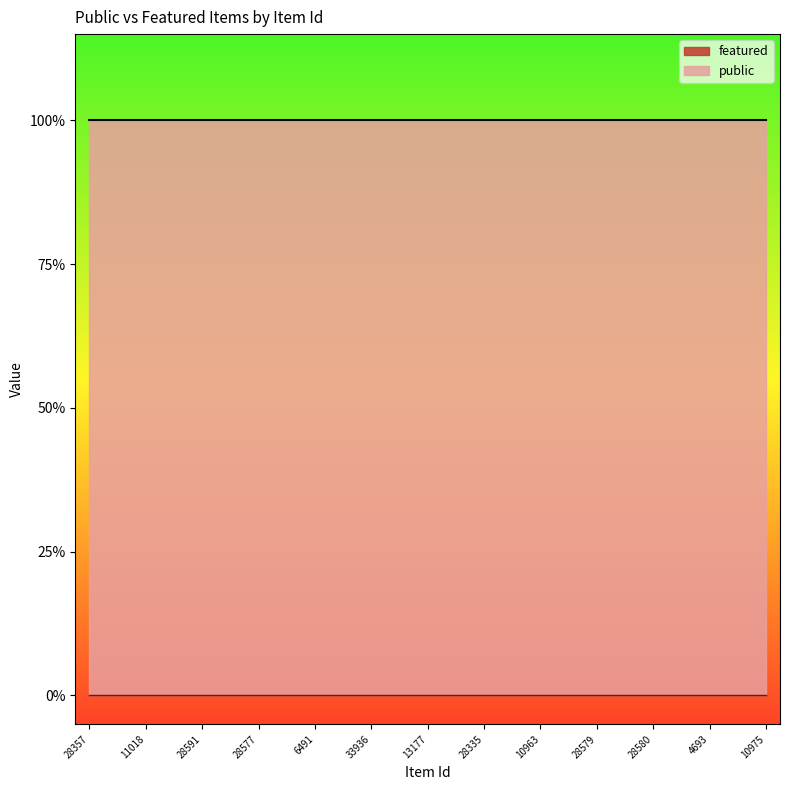

True or false: featured and public cross at least once.

False